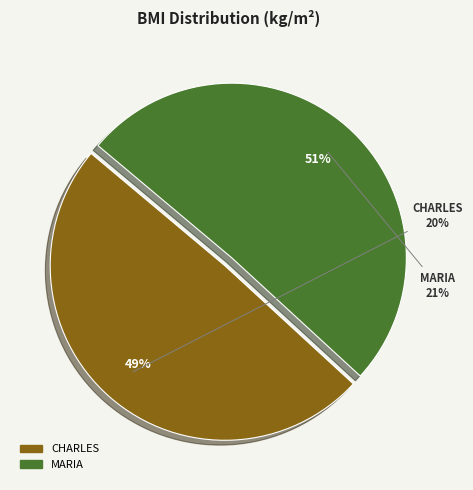

What percentage is the MARIA slice, to the nearest percent?

51%